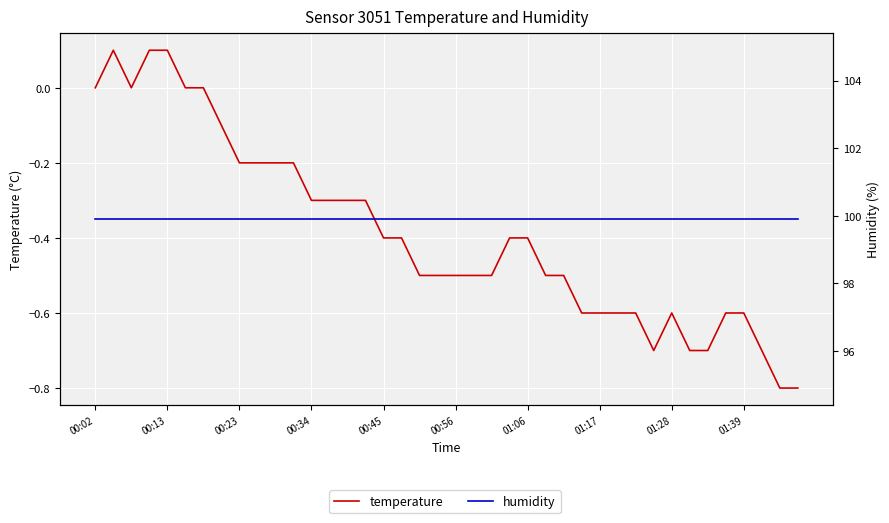

Reading left to right, transcribe all the data shown in this chart.

temperature: 0.0	0.1	0.0	0.1	0.1	0.0	0.0	-0.1	-0.2	-0.2	-0.2	-0.2	-0.3	-0.3	-0.3	-0.3	-0.4	-0.4	-0.5	-0.5	-0.5	-0.5	-0.5	-0.4	-0.4	-0.5	-0.5	-0.6	-0.6	-0.6	-0.6	-0.7	-0.6	-0.7	-0.7	-0.6	-0.6	-0.7	-0.8	-0.8
humidity: 99.9	99.9	99.9	99.9	99.9	99.9	99.9	99.9	99.9	99.9	99.9	99.9	99.9	99.9	99.9	99.9	99.9	99.9	99.9	99.9	99.9	99.9	99.9	99.9	99.9	99.9	99.9	99.9	99.9	99.9	99.9	99.9	99.9	99.9	99.9	99.9	99.9	99.9	99.9	99.9